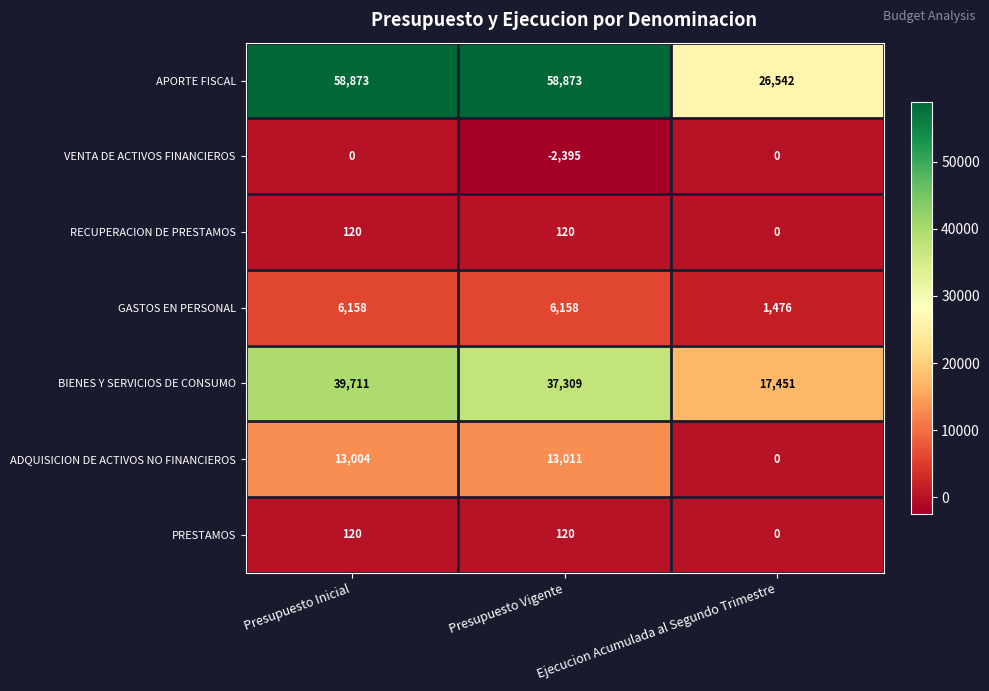

At which category does the chart reach its minimum across all series?

Presupuesto Vigente